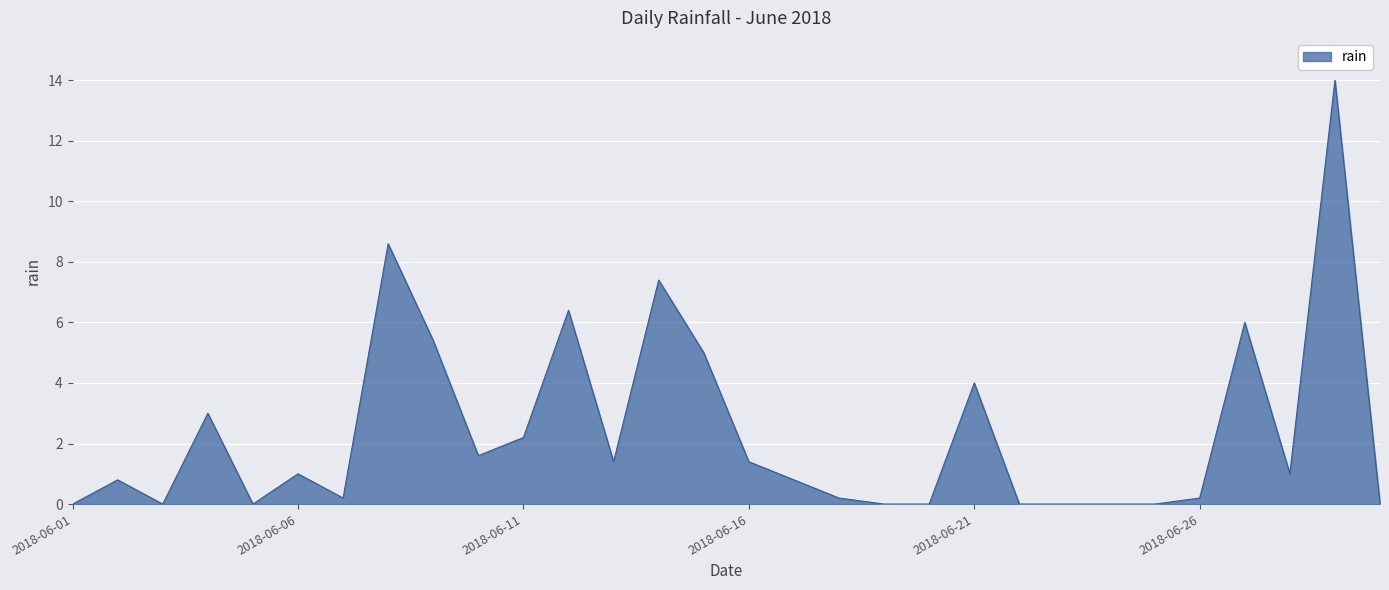

Does the chart have visible grid lines?

Yes